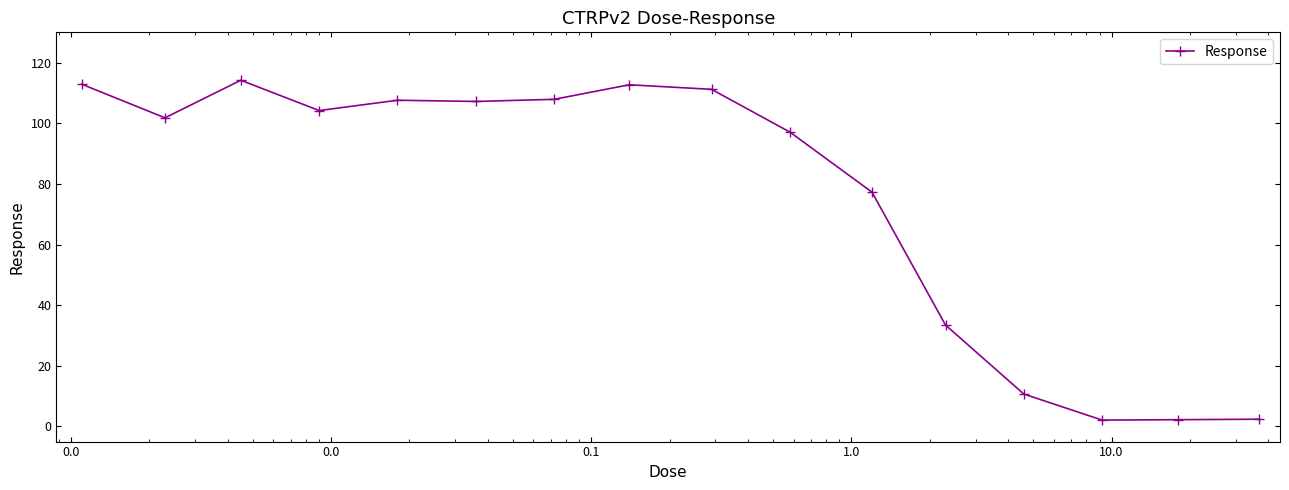

What is the sum of all values?

1204.9